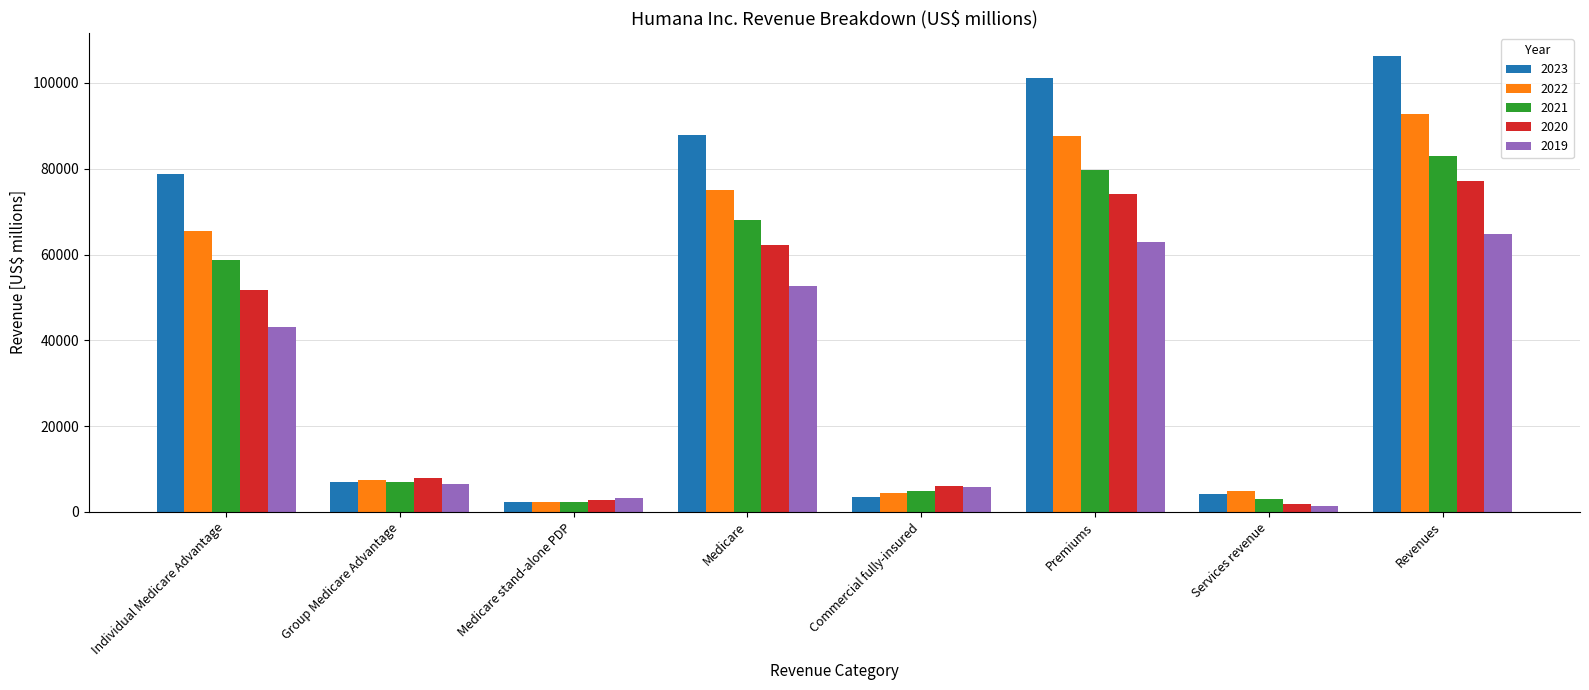

What is the label of the 2nd bar from the left?

Group Medicare Advantage